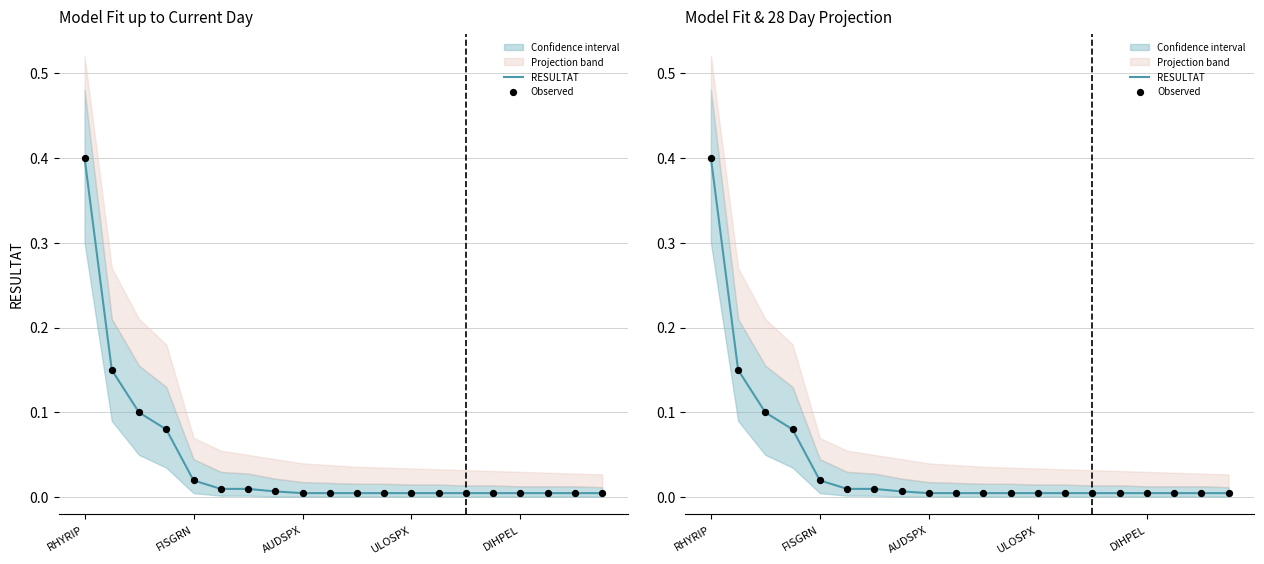

Which series contains the lowest Y value?

RESULTAT